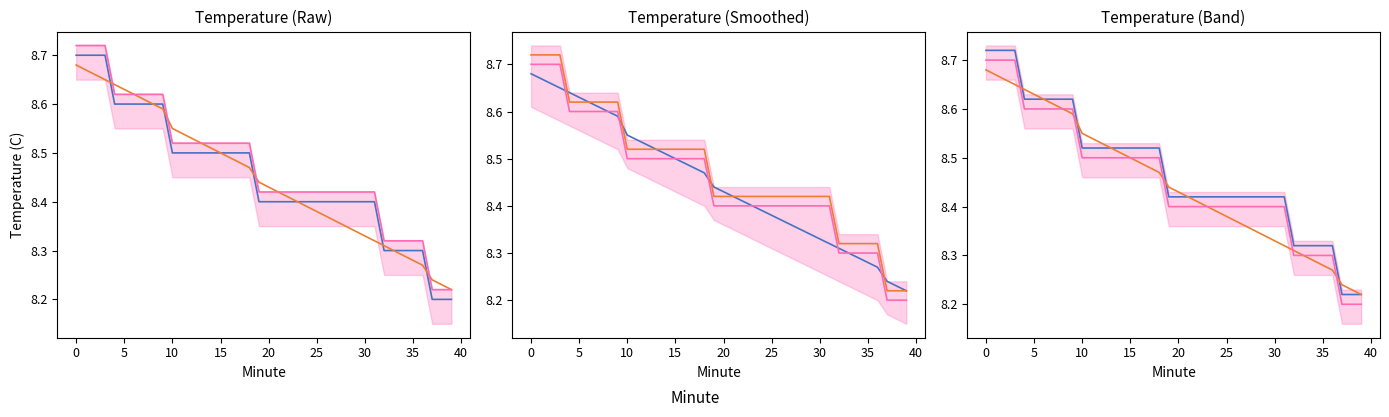

Reading right to left, list all the values displayed in this chart.

Temperature (C): 8.2	8.2	8.2	8.3	8.3	8.3	8.3	8.3	8.4	8.4	8.4	8.4	8.4	8.4	8.4	8.4	8.4	8.4	8.4	8.4	8.4	8.5	8.5	8.5	8.5	8.5	8.5	8.5	8.5	8.5	8.6	8.6	8.6	8.6	8.6	8.6	8.7	8.7	8.7	8.7
Smoothed (C): 8.2	8.2	8.2	8.3	8.3	8.3	8.3	8.3	8.3	8.3	8.3	8.3	8.4	8.4	8.4	8.4	8.4	8.4	8.4	8.4	8.4	8.5	8.5	8.5	8.5	8.5	8.5	8.5	8.5	8.6	8.6	8.6	8.6	8.6	8.6	8.6	8.7	8.7	8.7	8.7
Upper Band: 8.2	8.2	8.2	8.3	8.3	8.3	8.3	8.3	8.4	8.4	8.4	8.4	8.4	8.4	8.4	8.4	8.4	8.4	8.4	8.4	8.4	8.5	8.5	8.5	8.5	8.5	8.5	8.5	8.5	8.5	8.6	8.6	8.6	8.6	8.6	8.6	8.7	8.7	8.7	8.7